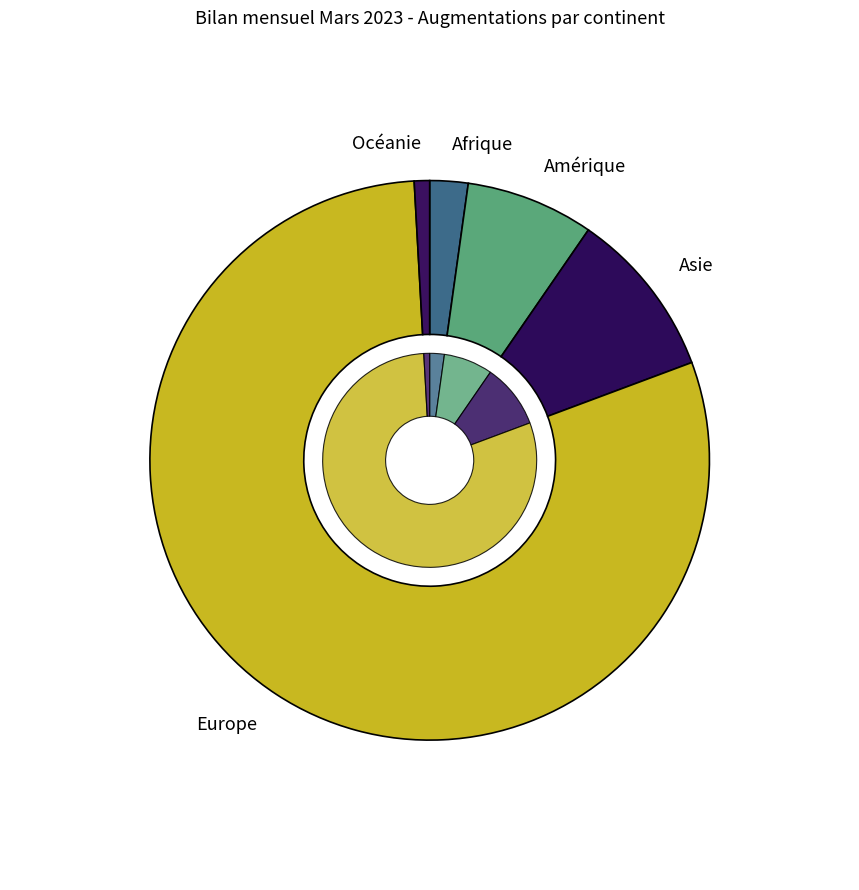

Is there any slice that represents more than half of the pie?

Yes